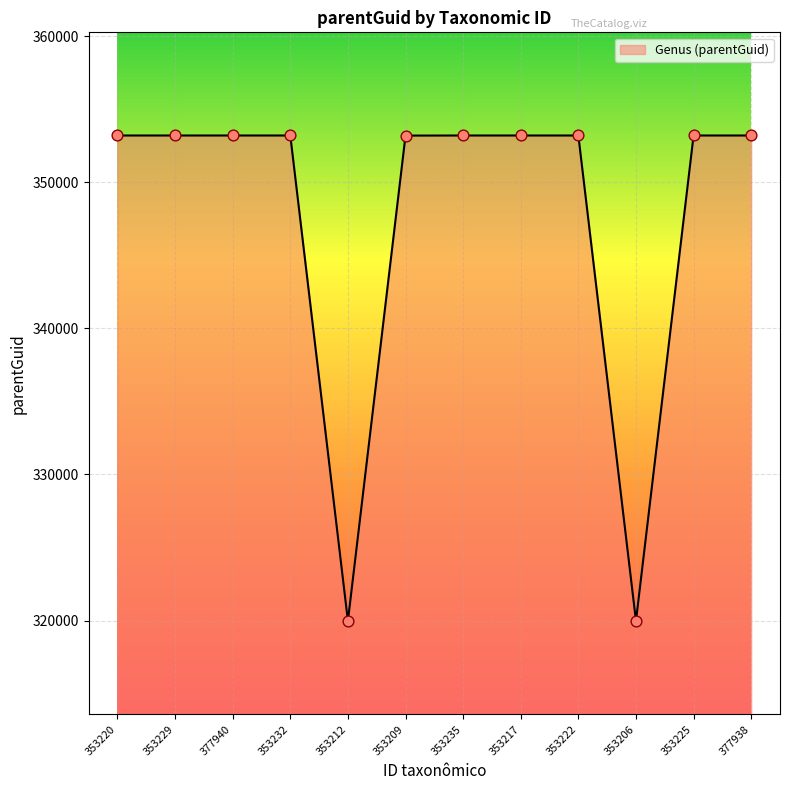

What is the change in value from 353212 to 353222?

+33242